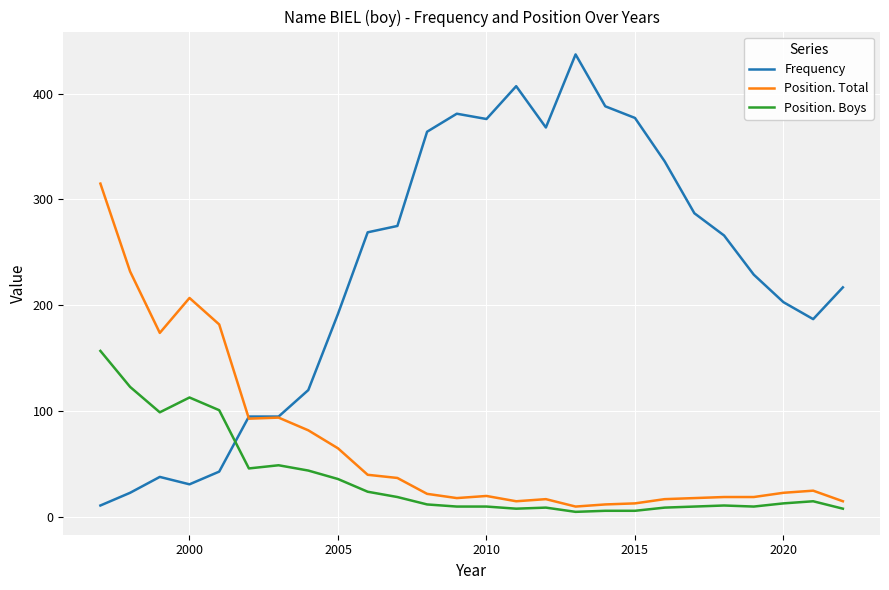

What is the sum of all Position. Boys values?

953